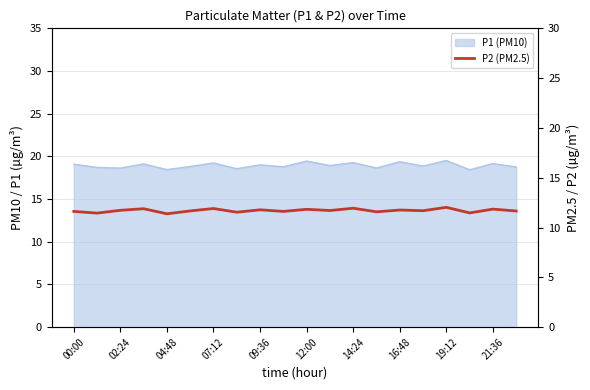

Is it true that the value at 02:24 is 11.4?

True